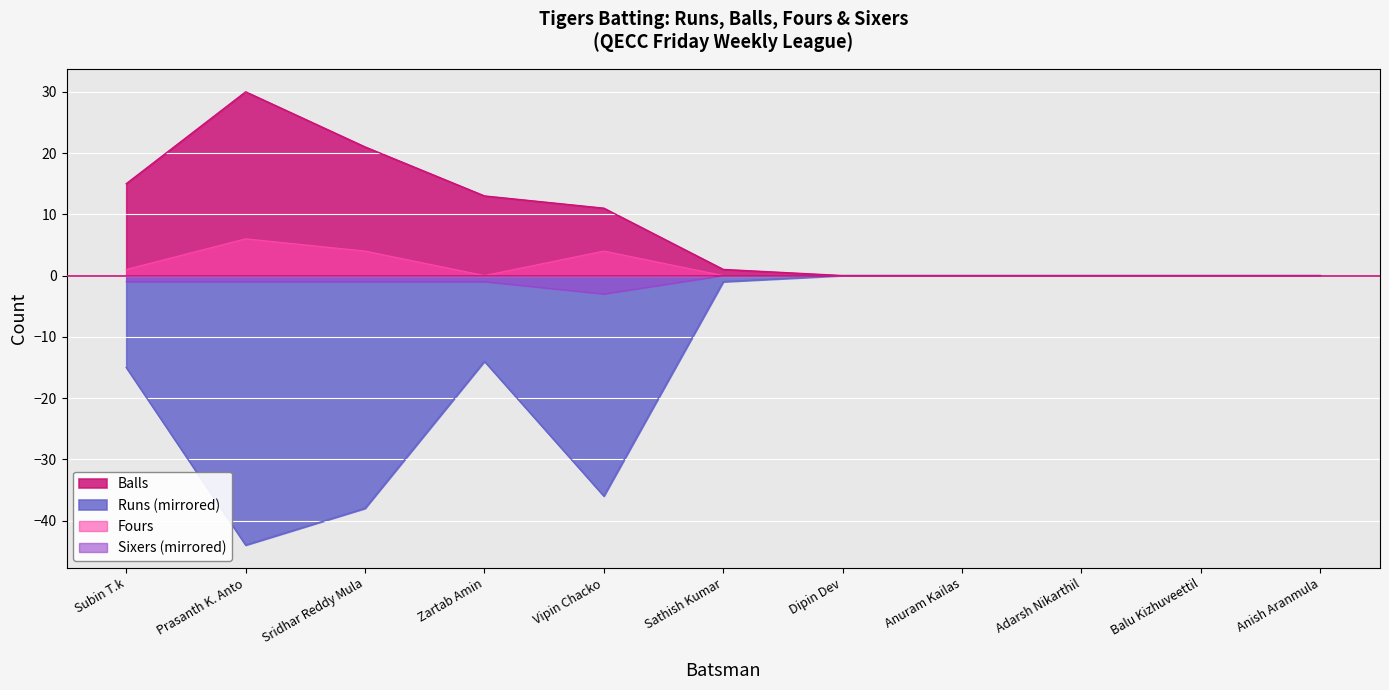

Is it true that Fours equals 0 at Dipin Dev?

True